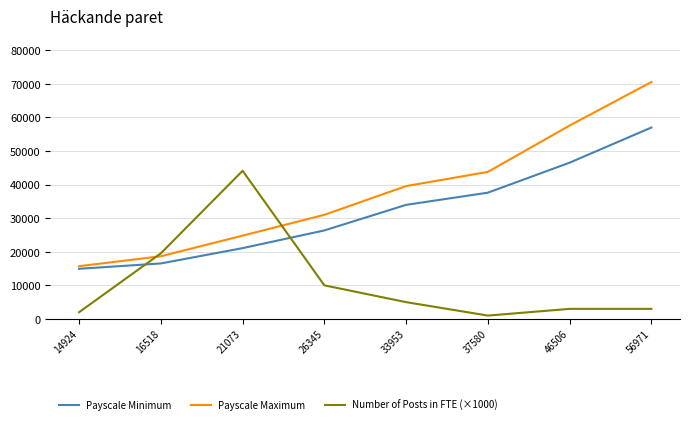

Reading left to right, extract all data points from this chart.

Payscale Minimum: 14924=14924	16518=16518	21073=21073	26345=26345	33953=33953	37580=37580	46506=46506	56971=56971
Payscale Maximum: 14924=15701	16518=18657	21073=24789	26345=30989	33953=39537	37580=43760	46506=57553	56971=70504
Number of Posts in FTE (×1000): 14924=2000	16518=19520	21073=44090	26345=10000	33953=5000	37580=1000	46506=3000	56971=3000